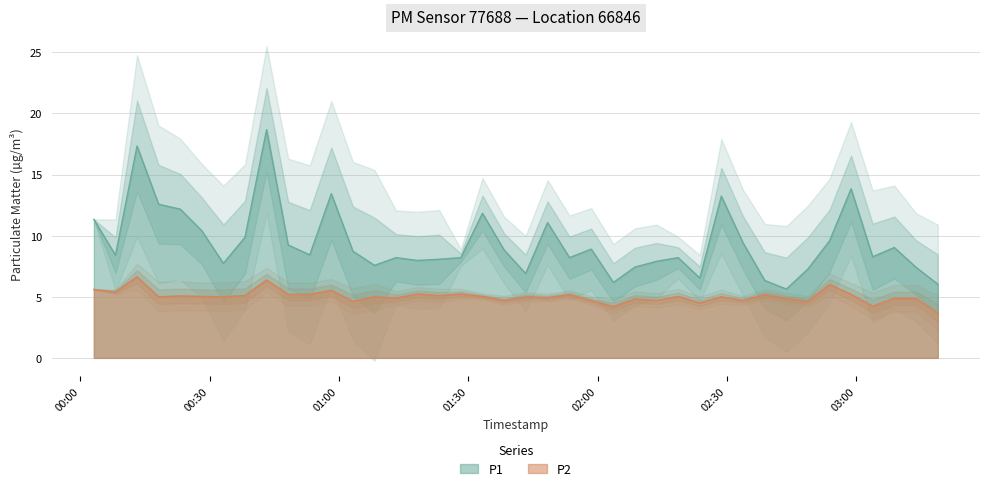

True or false: P1 and P2 cross at least once.

False